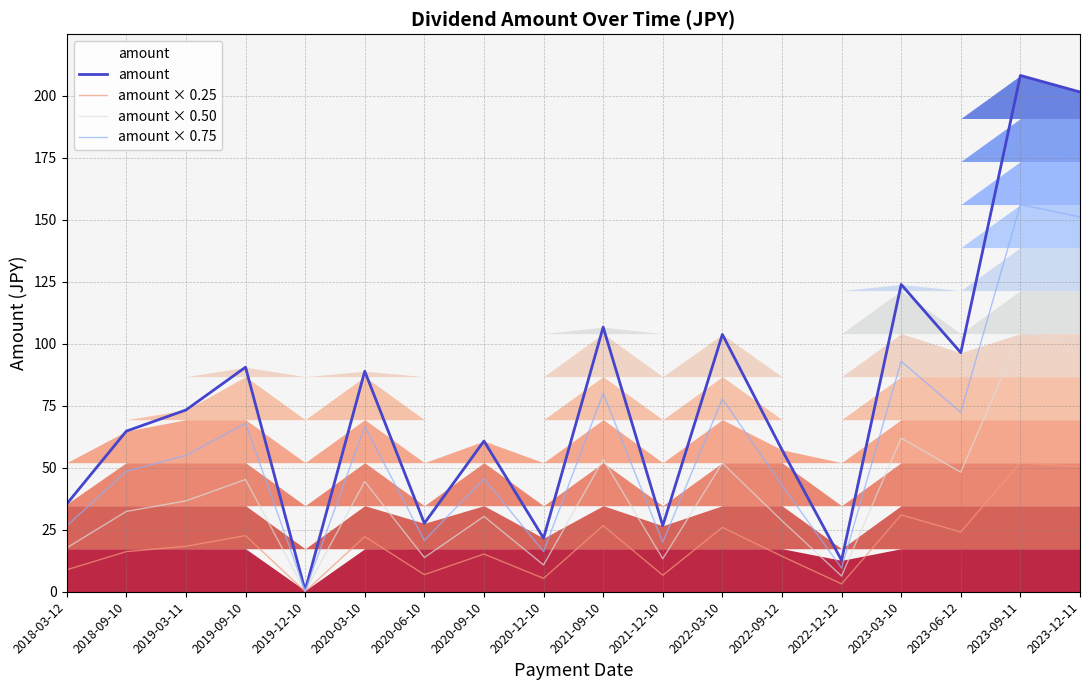

Does the chart display data point markers on the line(s)?

No